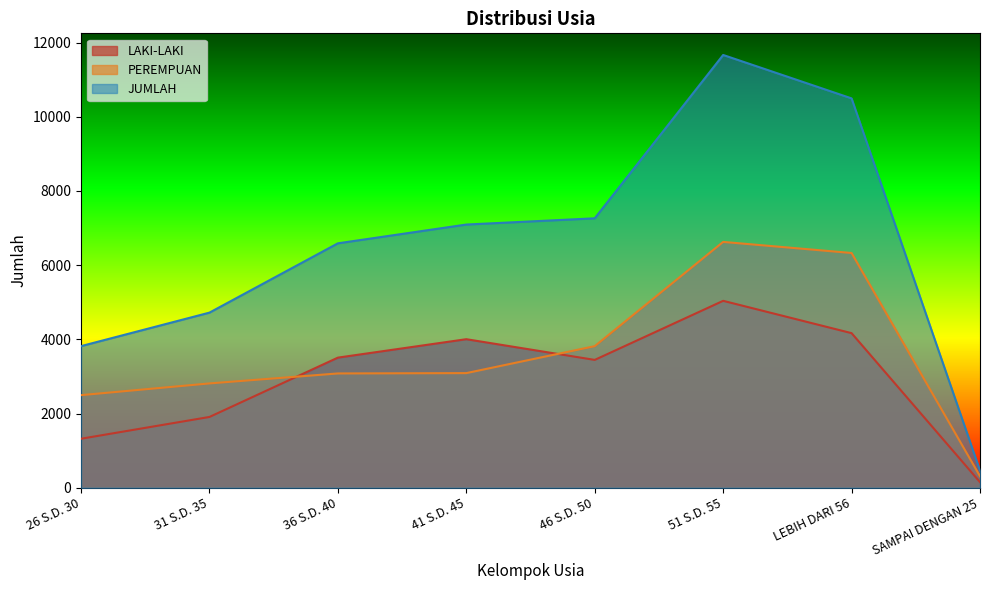

At which category is the sum across all series the highest?

51 S.D. 55